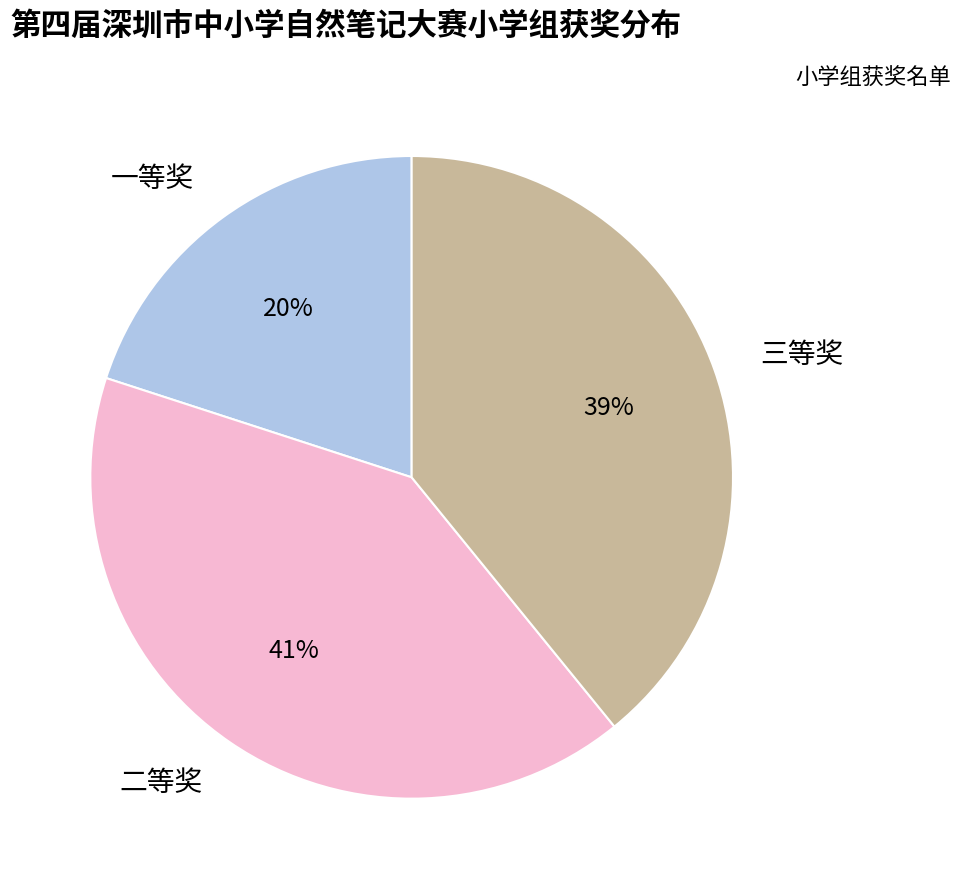

Count the number of slices in the pie.

3